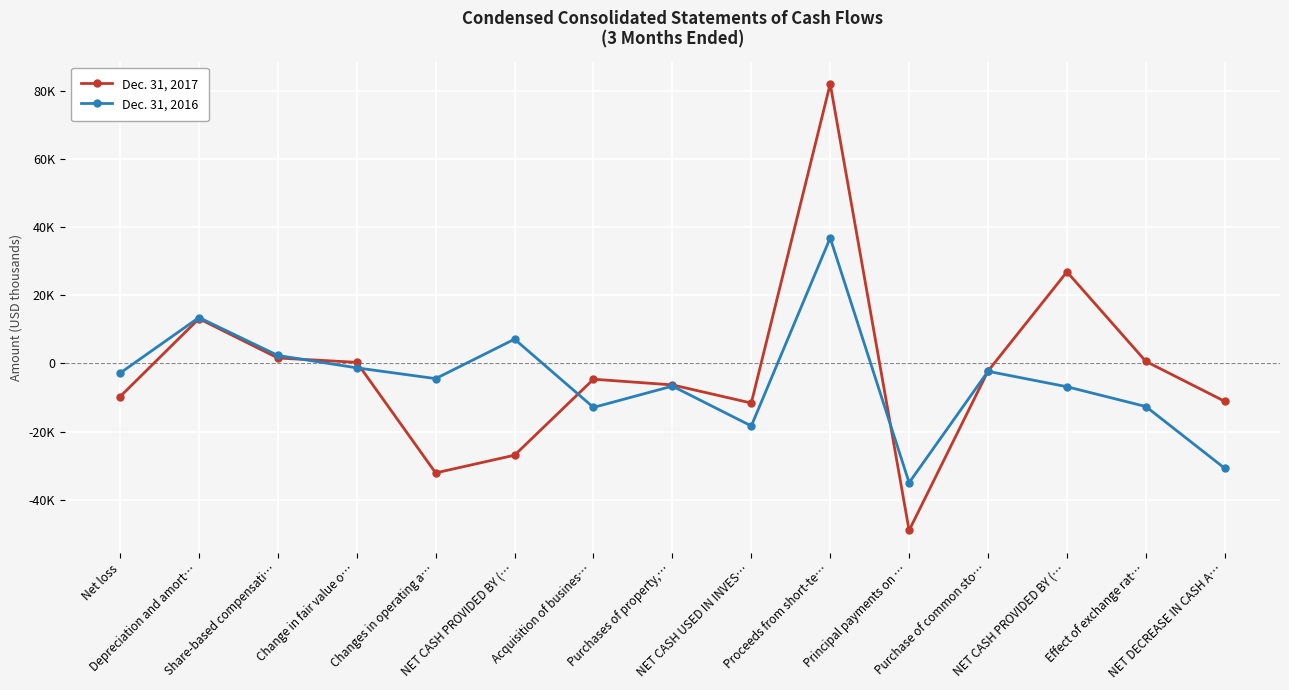

How many interior local peaks does the Dec. 31, 2017 series have?

4